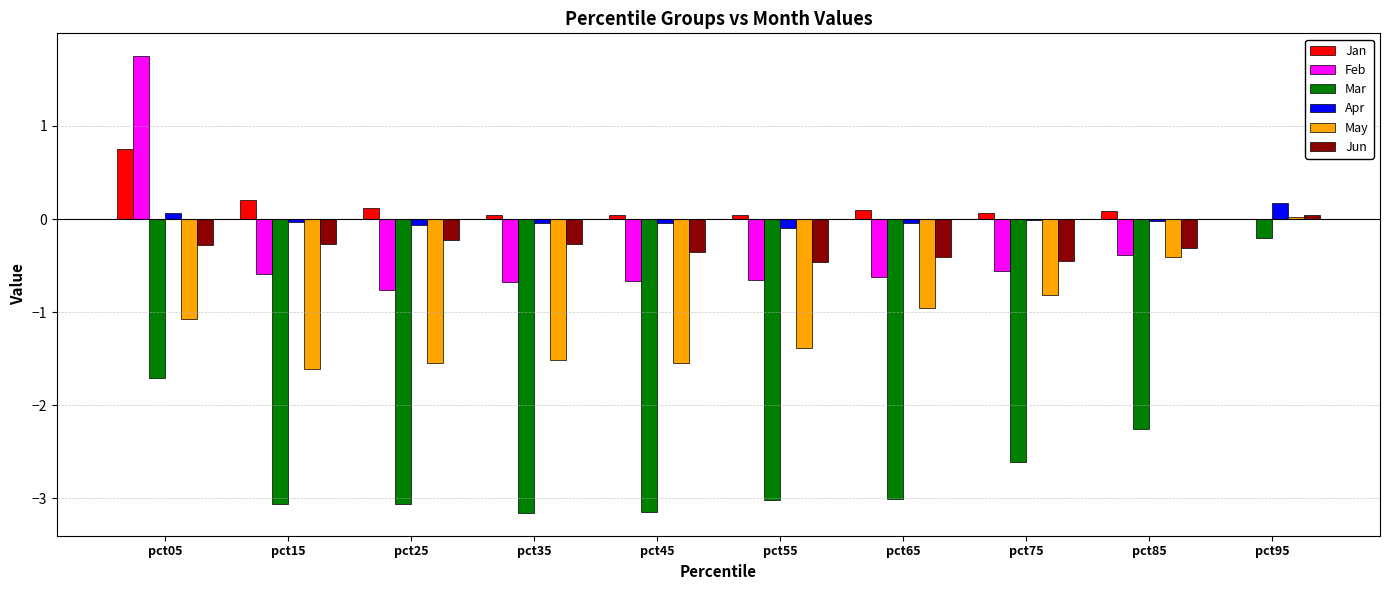

What is the greatest value displayed?

1.7